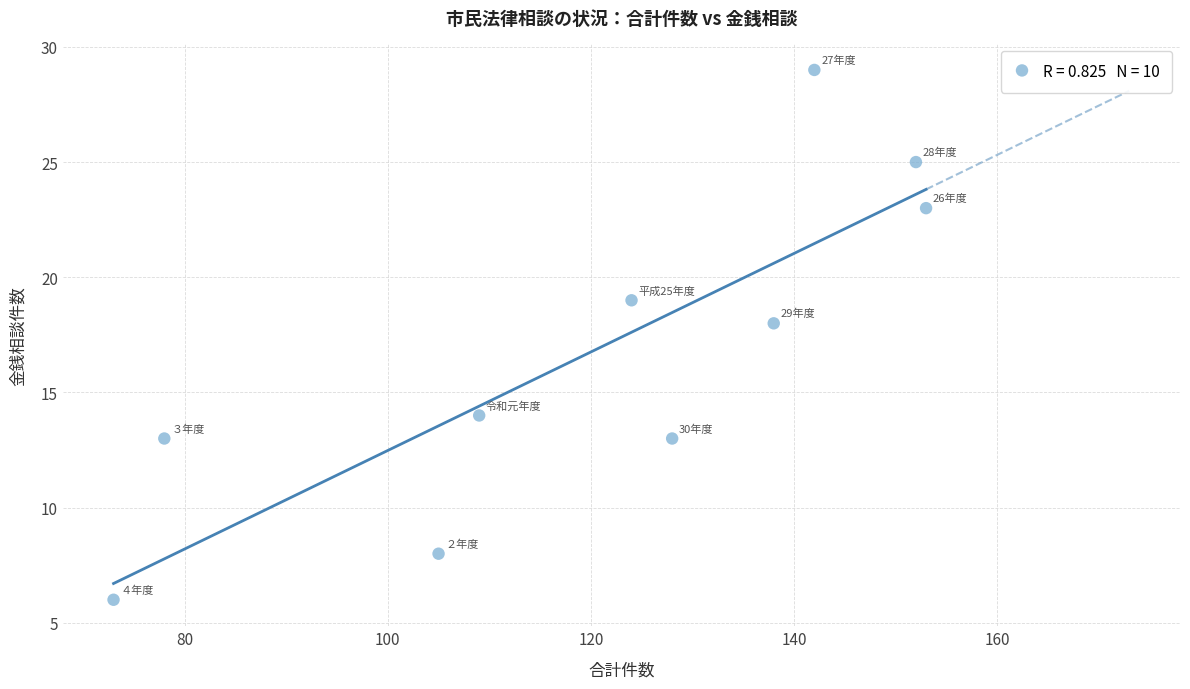

What Y value in the scatter plot is closest to 17?

18